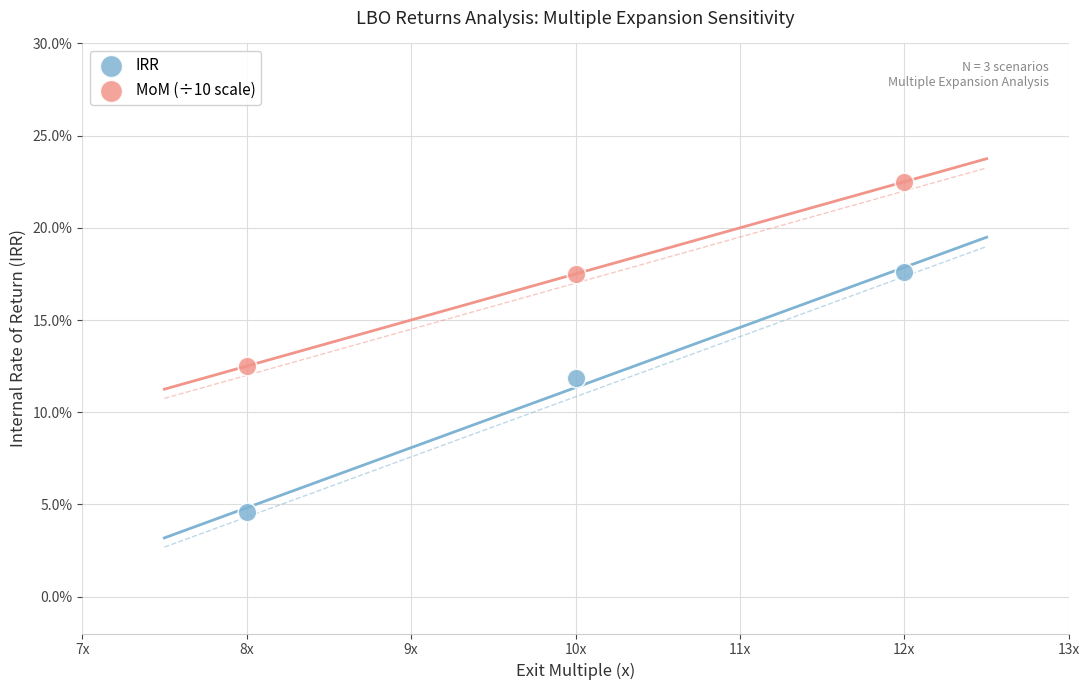

Which series contains the lowest Y value?

IRR